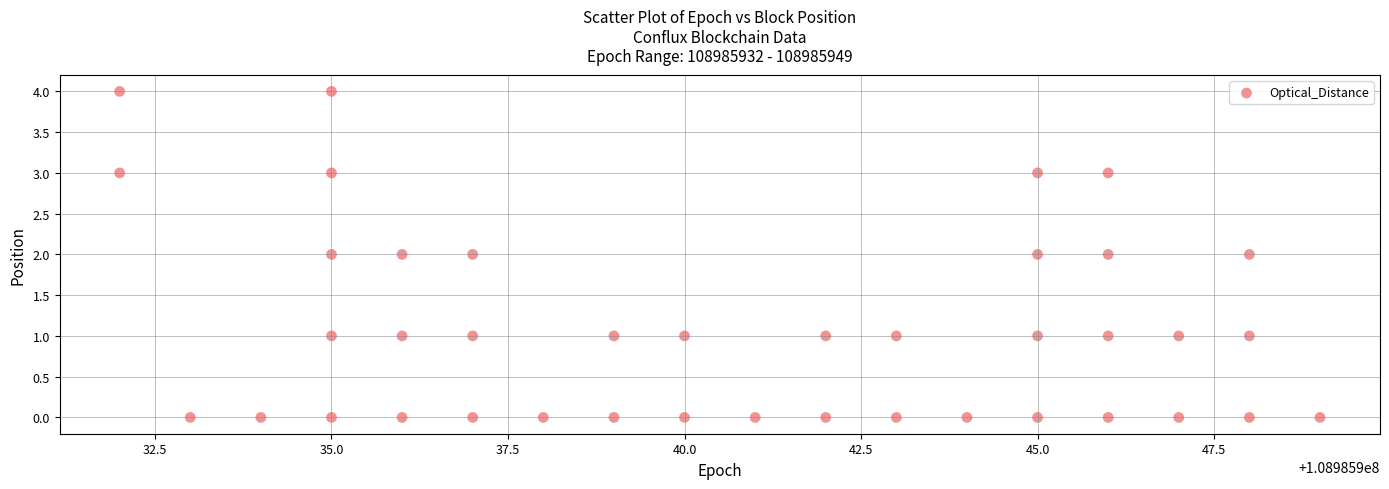

What is the range of X values (max minus min)?

17